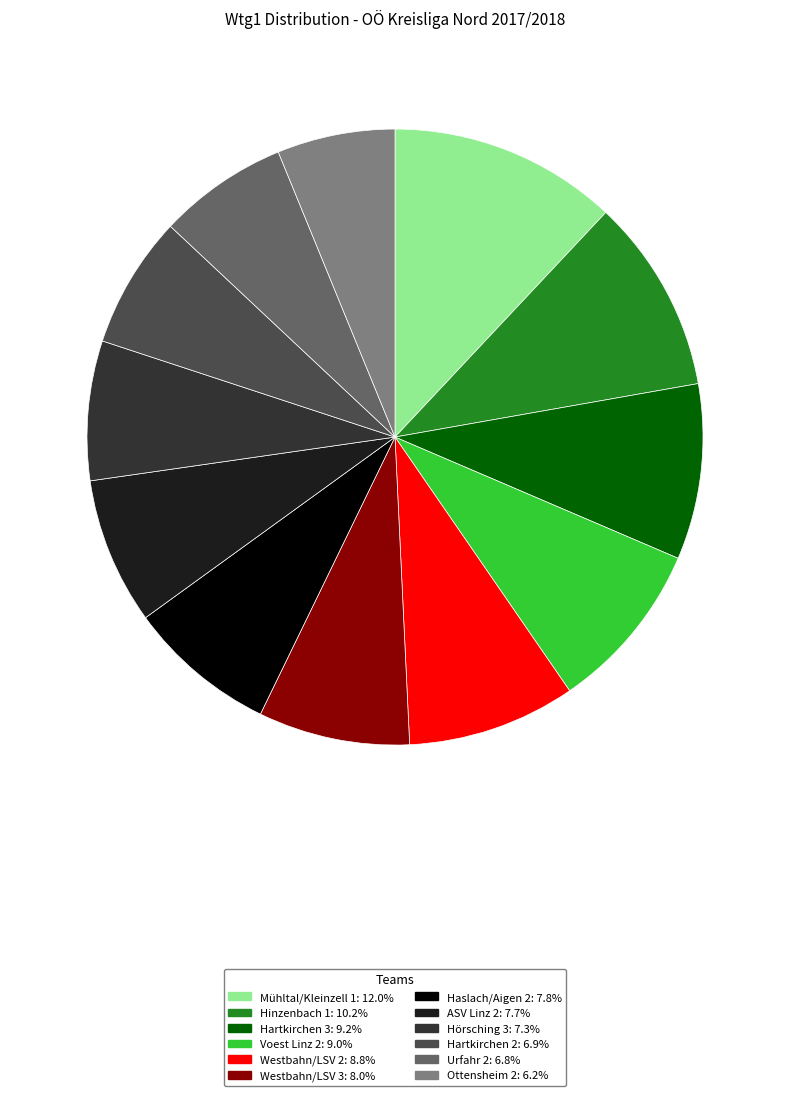

Rank the categories by value from highest to lowest.

Mühltal/Kleinzell 1, Hinzenbach 1, Hartkirchen 3, Voest Linz 2, Westbahn/LSV 2, Westbahn/LSV 3, Haslach/Aigen 2, ASV Linz 2, Hörsching 3, Hartkirchen 2, Urfahr 2, Ottensheim 2